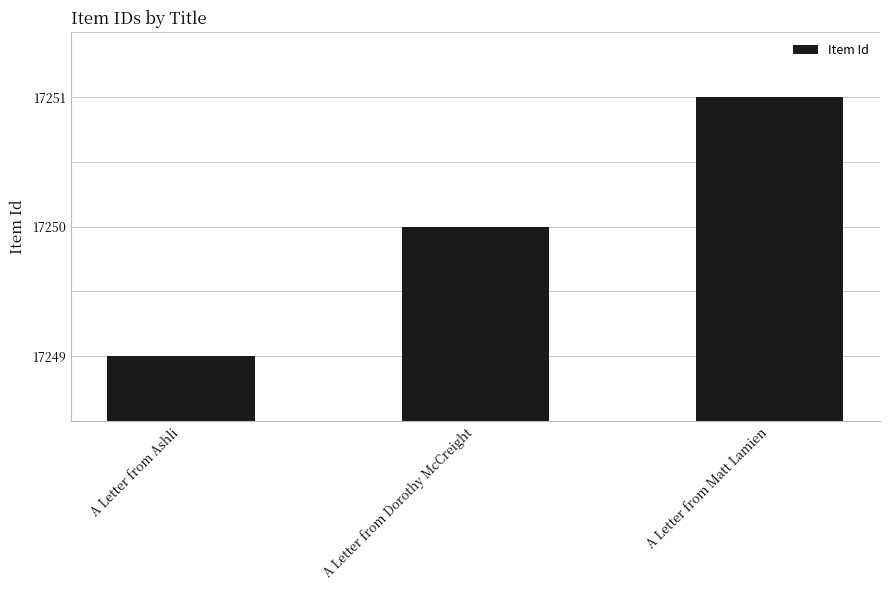

What is the sum of the values at A Letter from Dorothy McCreight and A Letter from Ashli?

34499